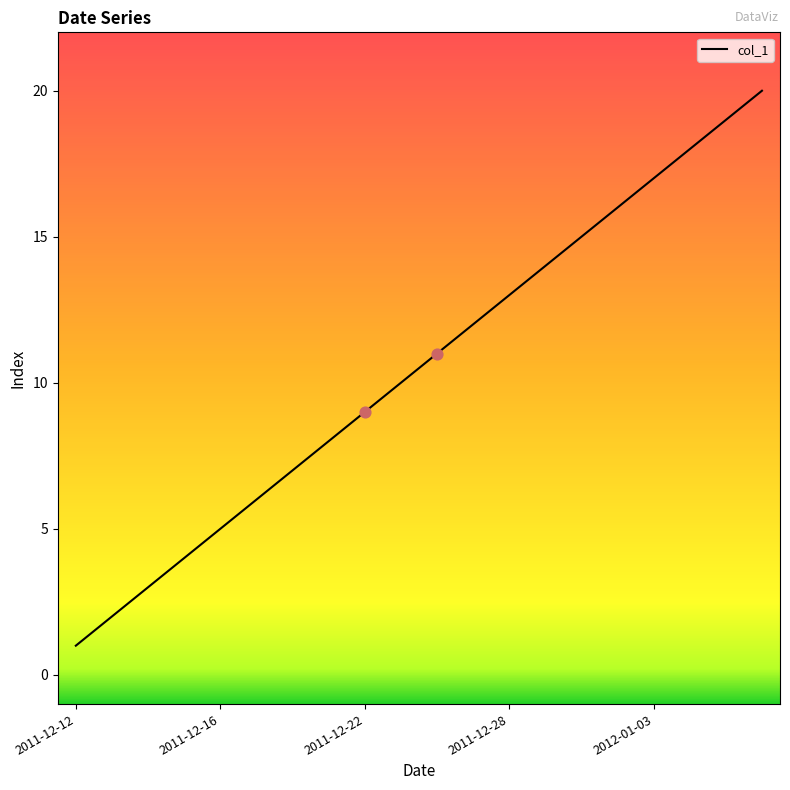

What is the greatest value displayed?

20